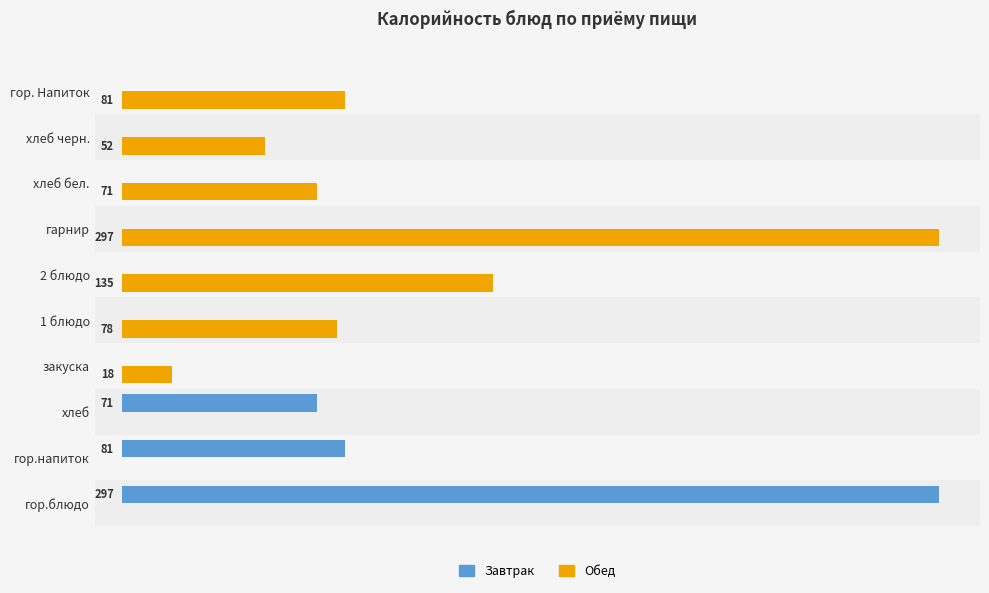

Is the value of Завтрак at гарнир greater than the value of Обед at гор. Напиток?

No